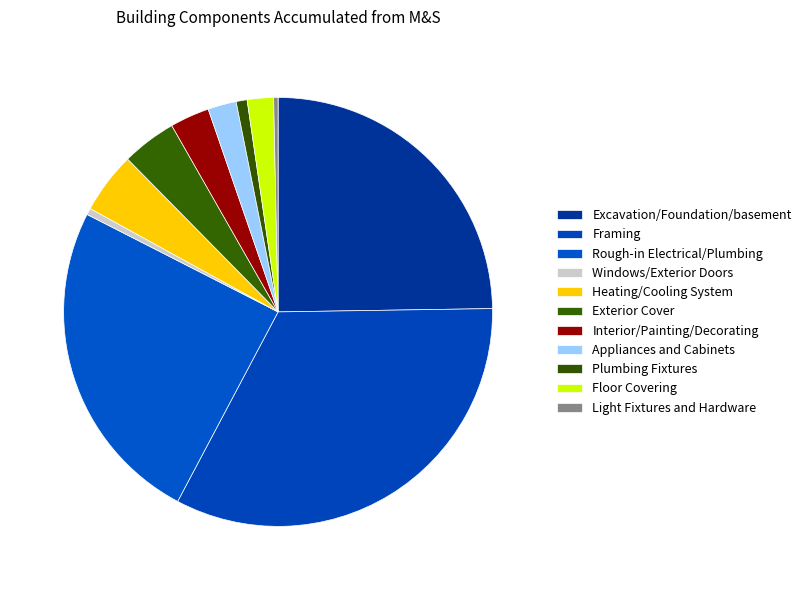

Count the number of slices in the pie.

11